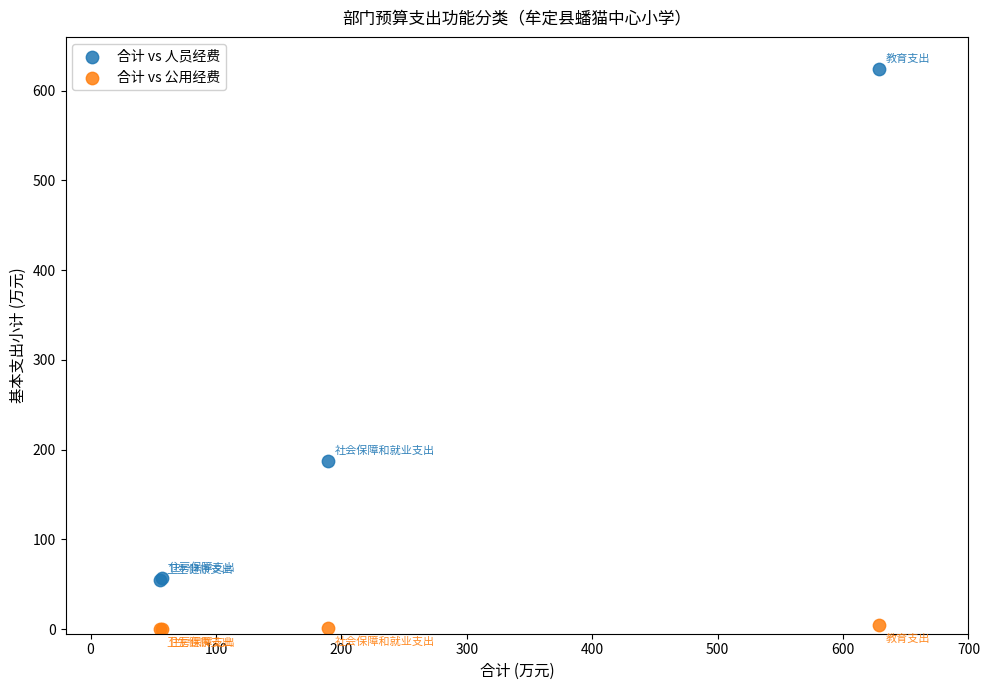

Which series has the widest spread of Y values?

合计 vs 人员经费